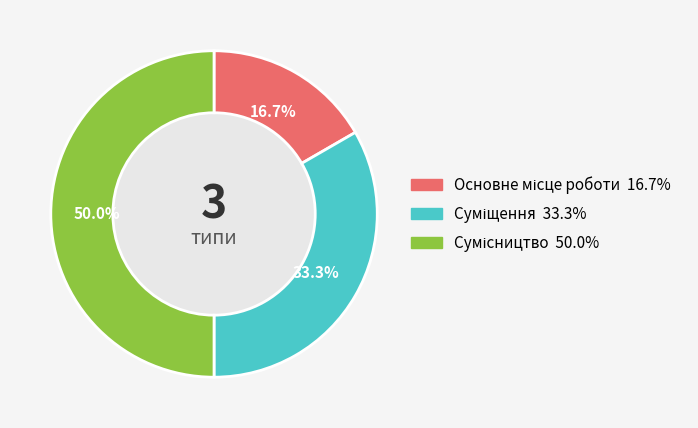

To the nearest percent, what percentage of the pie is Сумісництво?

50%